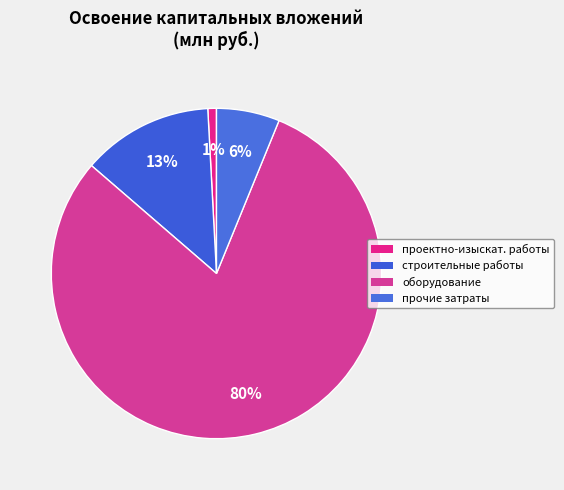

Count the number of slices in the pie.

4